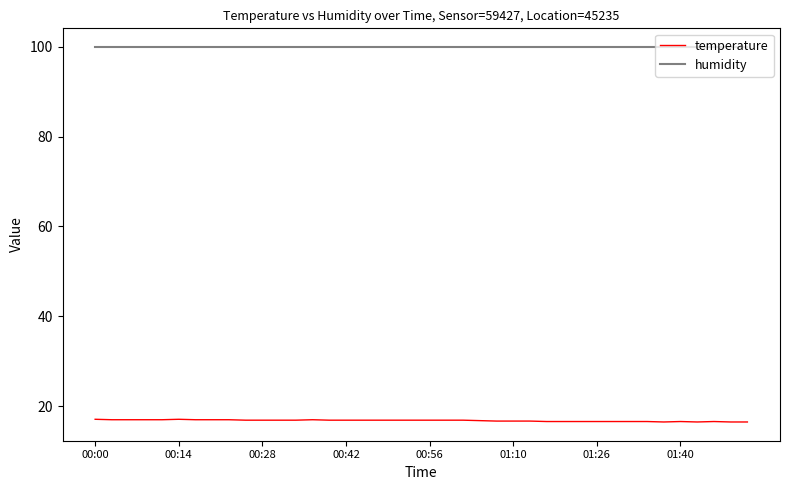

Rank the series by their maximum value, from lowest to highest.

temperature, humidity